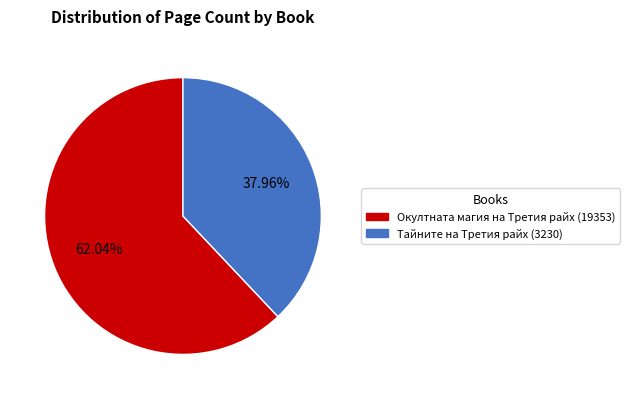

Is it true that Тайните на Третия райх (3230) is 38% of the pie?

True